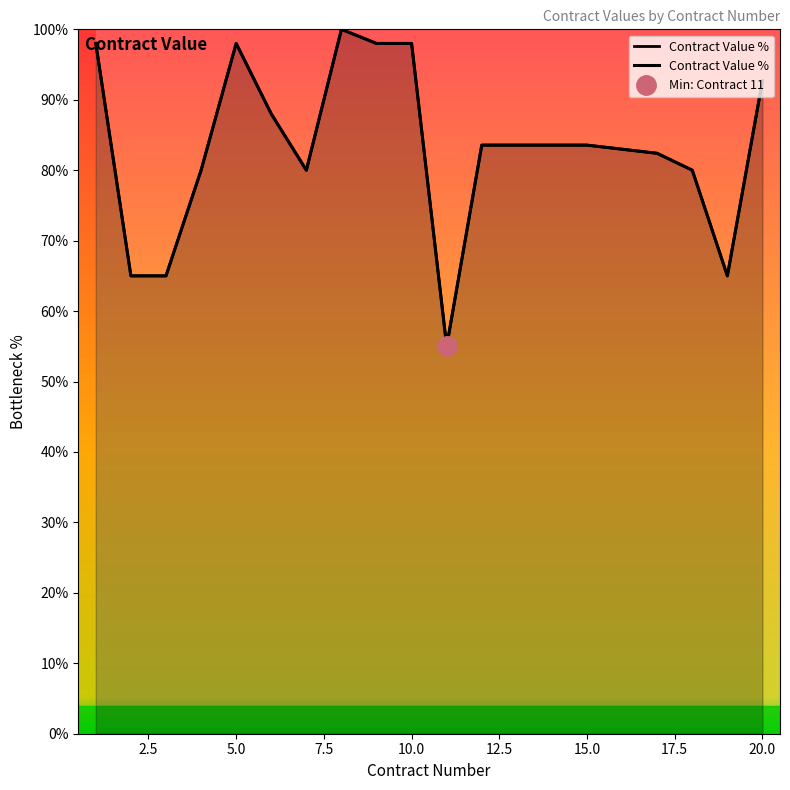

What is the minimum value shown in the chart?

55.0